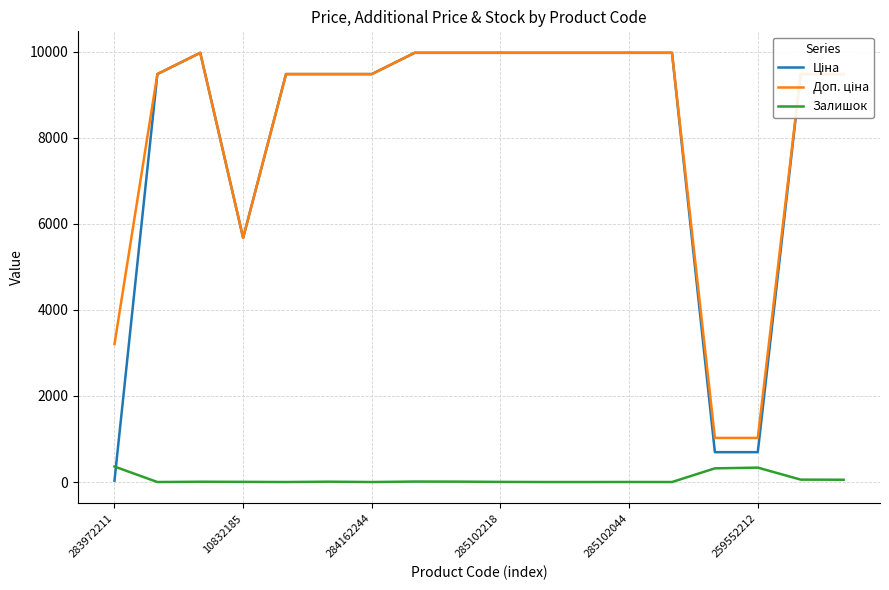

What is the maximum value for Залишок?

360.0